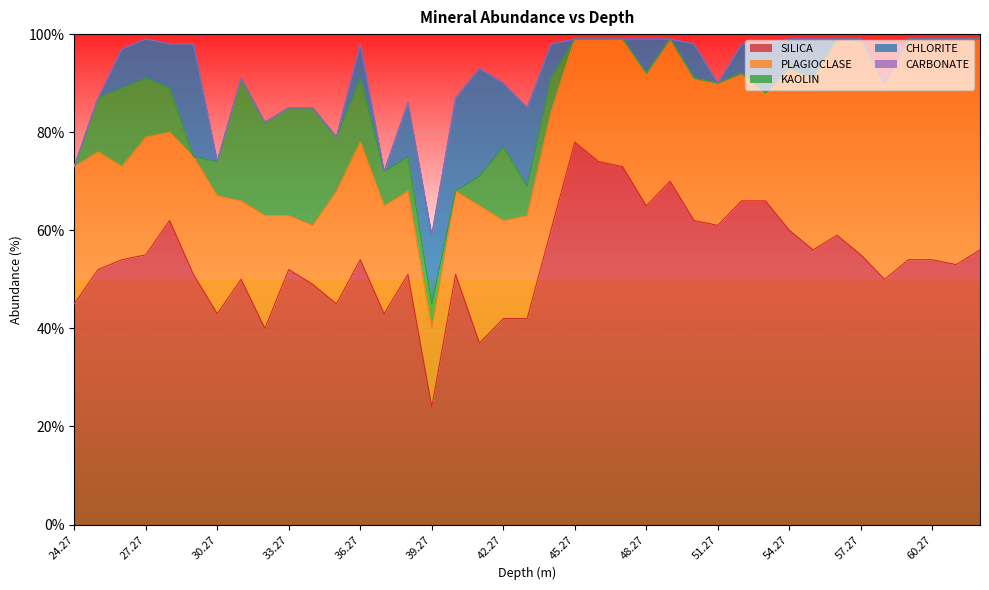

At which category is the sum across all series the highest?

27.27